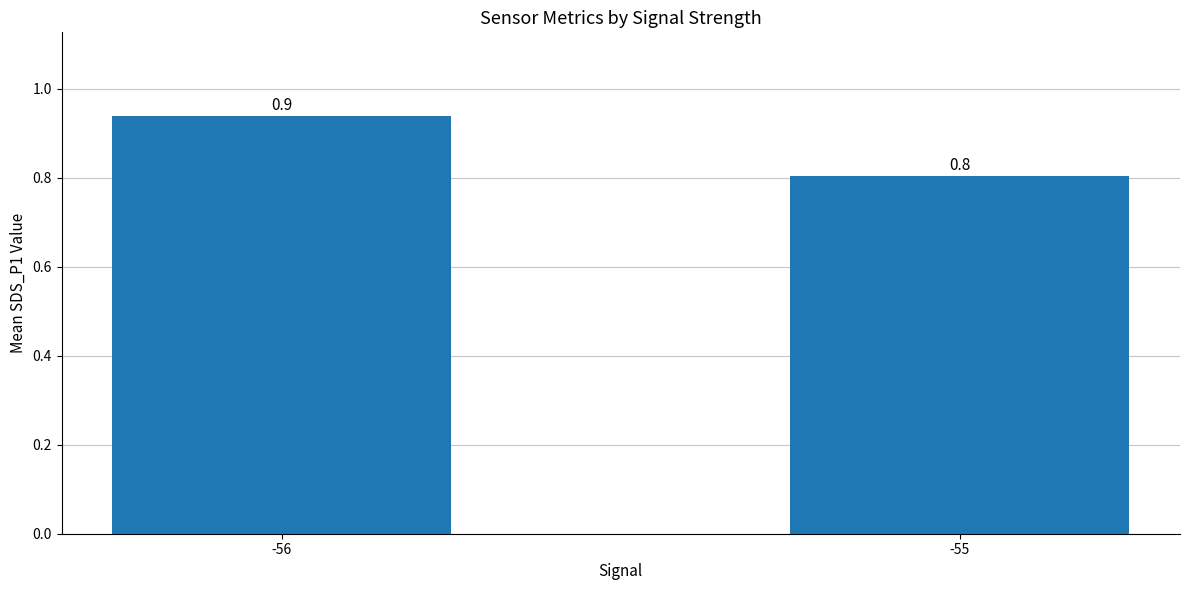

At which category does the chart reach its peak across all series?

-56